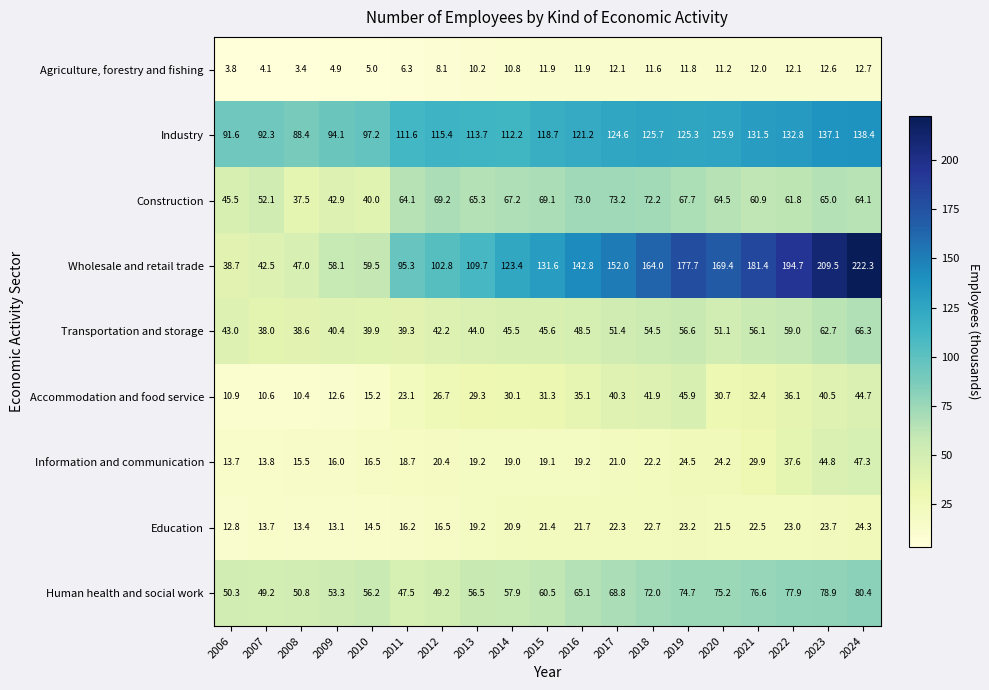

Is it true that Education equals 23.7 at 2023?

True